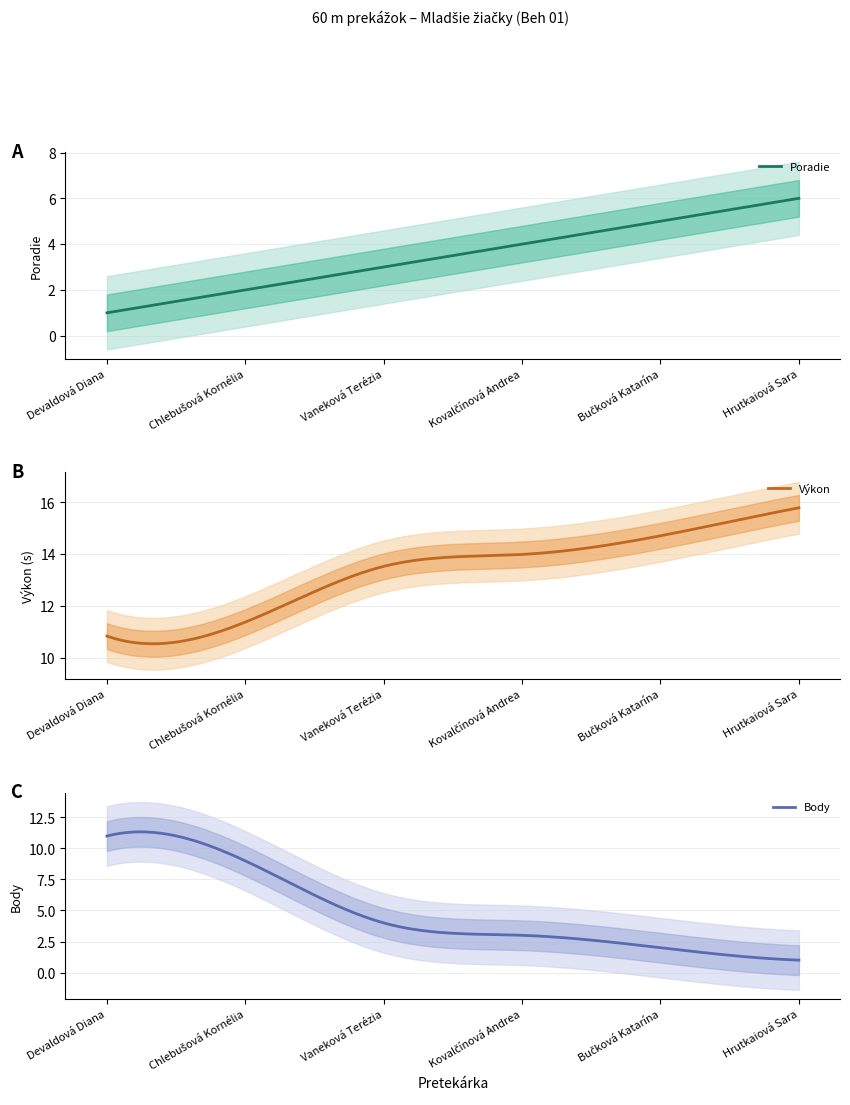

At which label is Výkon closest to 13?

Vaneková Terézia